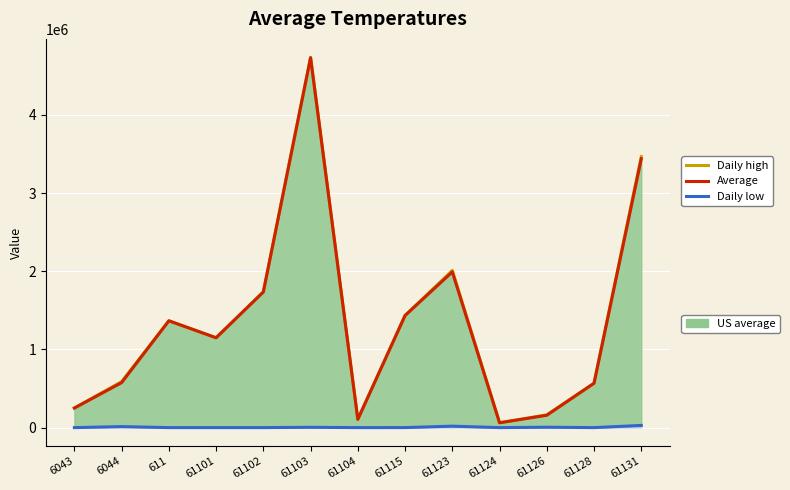

How many values in the Daily high series exceed 1149043?

7